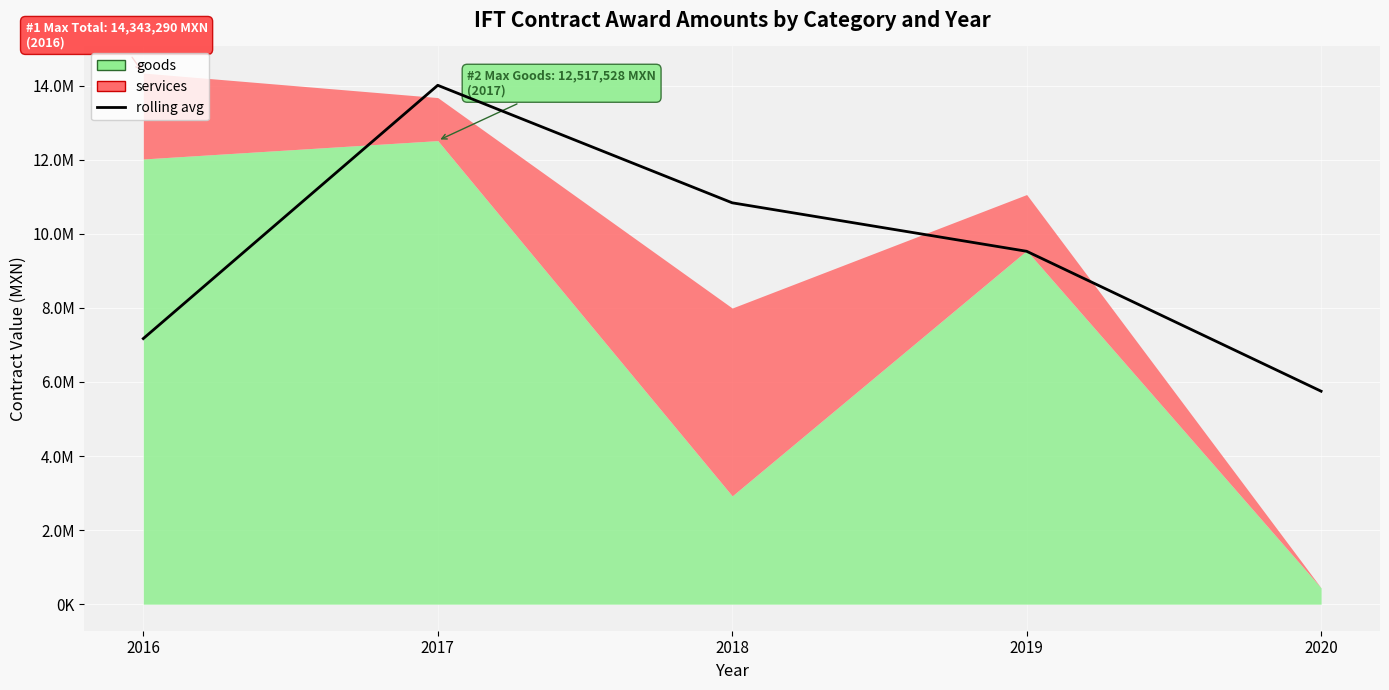

True or false: the data shows 9025379.6 at 2017.

False